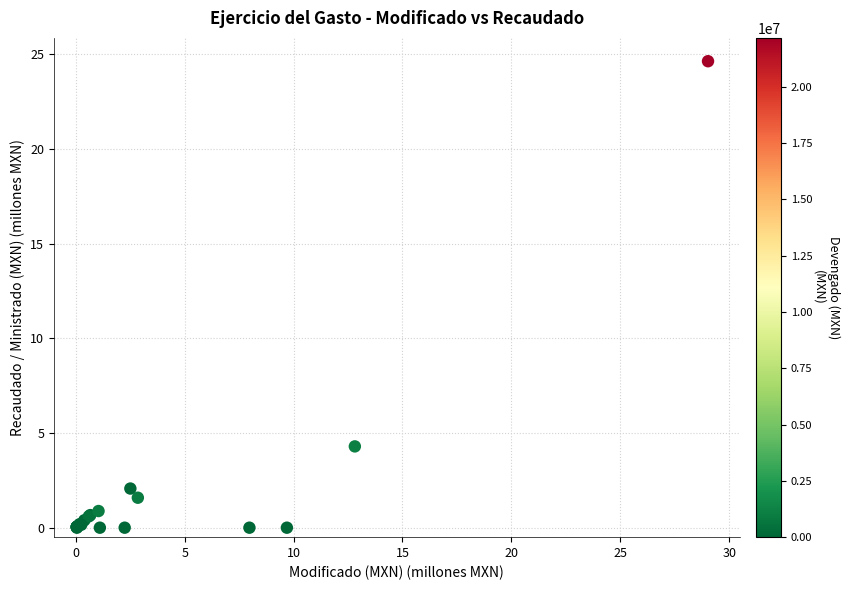

What Y value in the scatter plot is closest to 12?

4.3